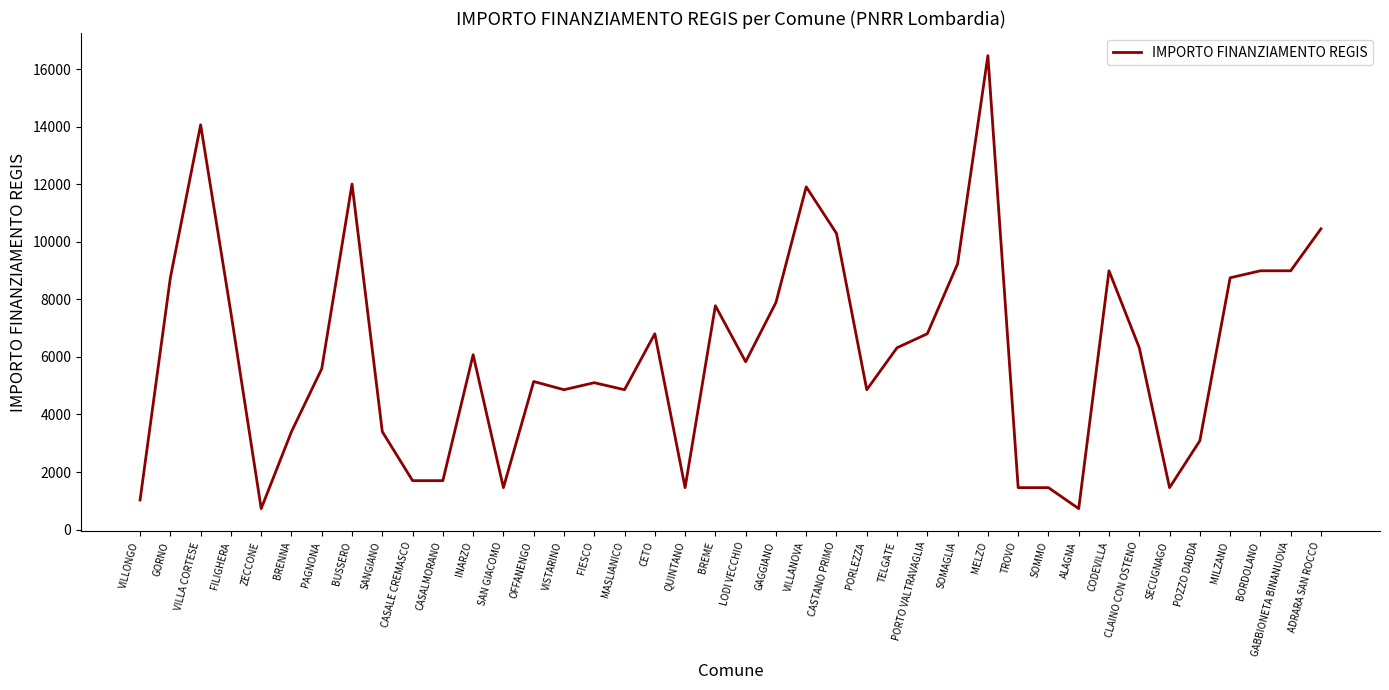

How many lines are shown in the chart?

1